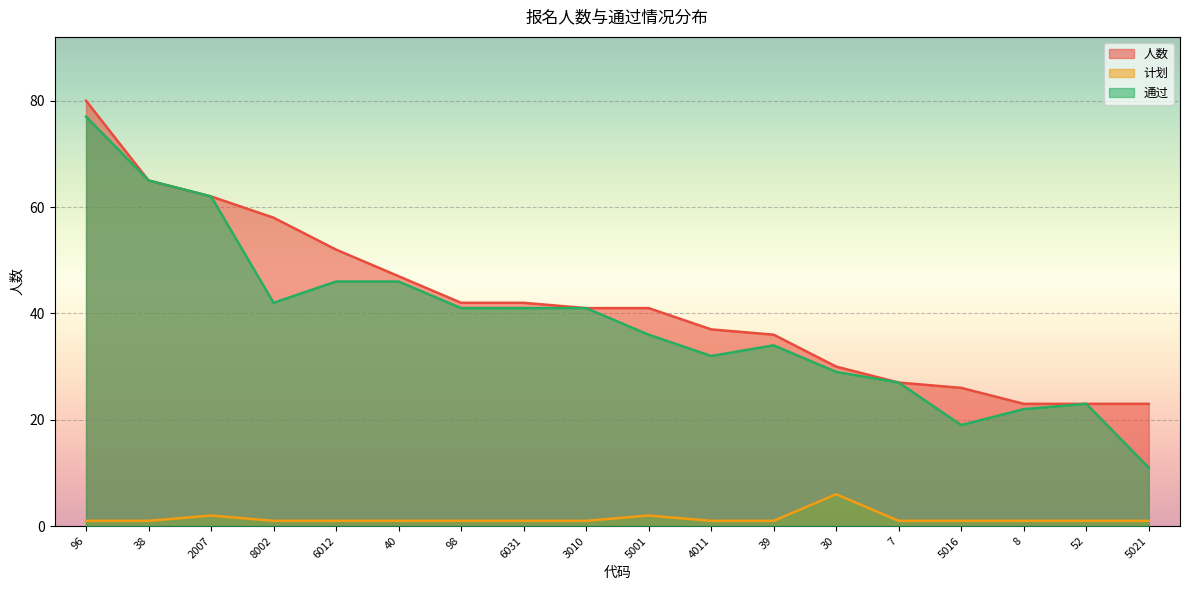

What position from the right is 8002?

15